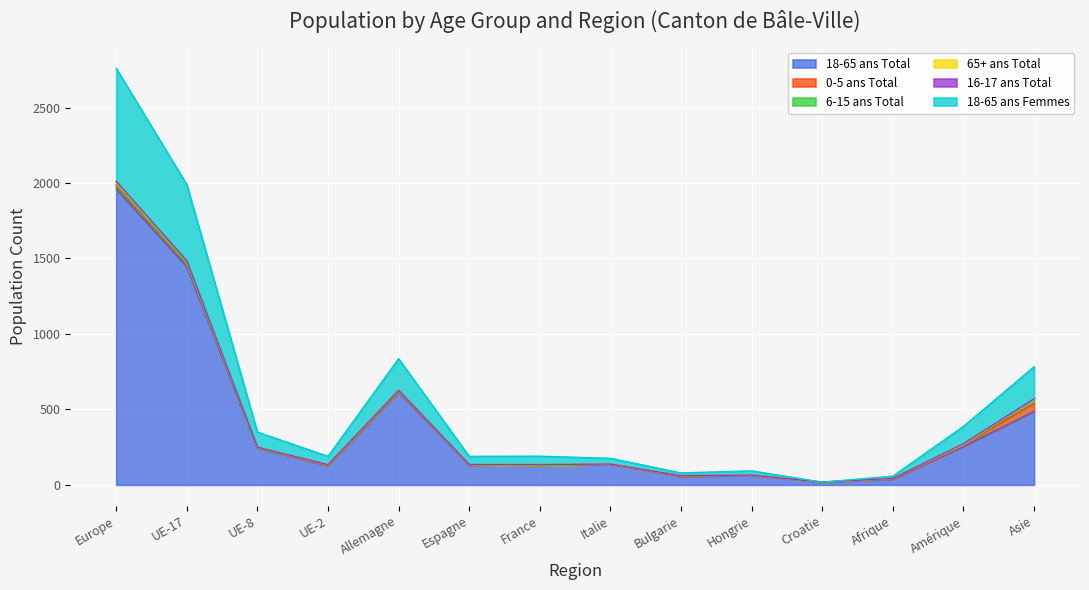

The 6-15 ans Total series shows 3 at Amérique. True or false?

True